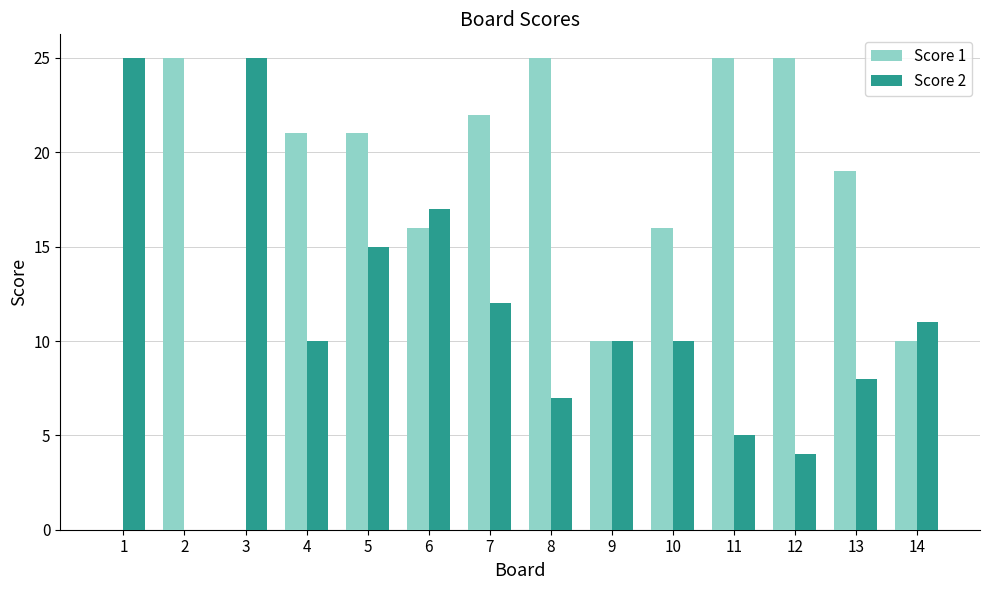

At which category is the sum across all series the highest?

5